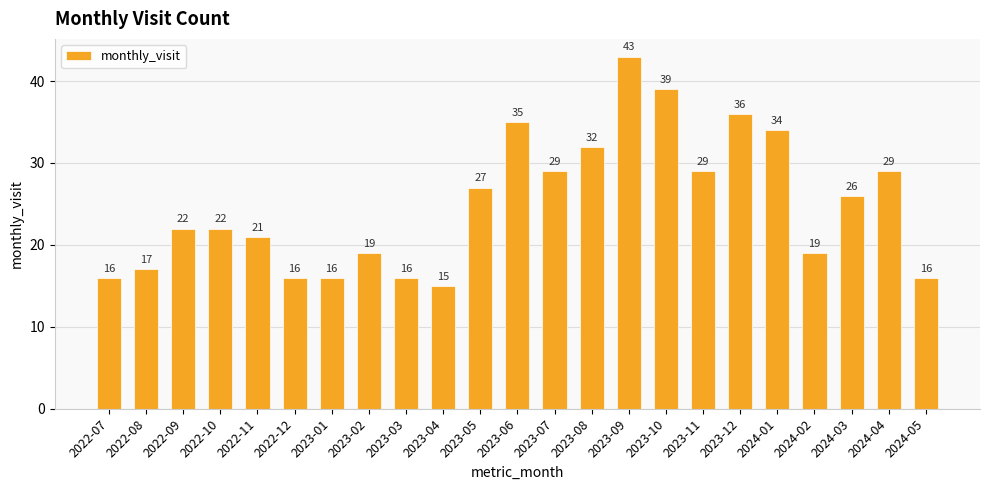

Is it true that the value at 2023-10 is 22?

False